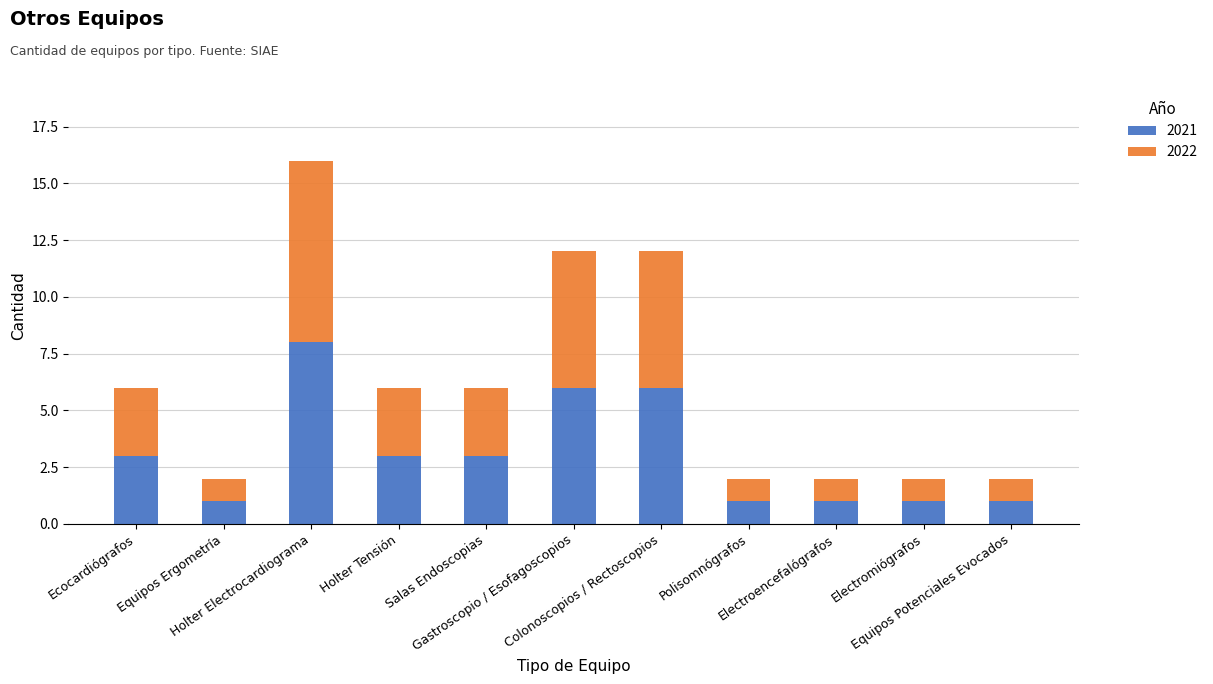

What is the average value of the 2021 series?

3